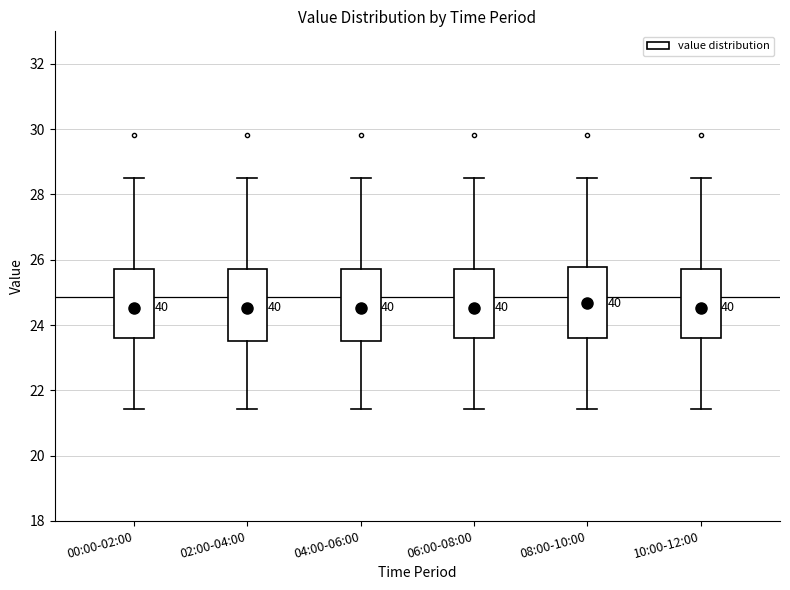

Where is the upper edge of the box for 08:00-10:00 on the y-axis? The values are not printed on the chart, so give them approximately, as read against the axis.

25.8